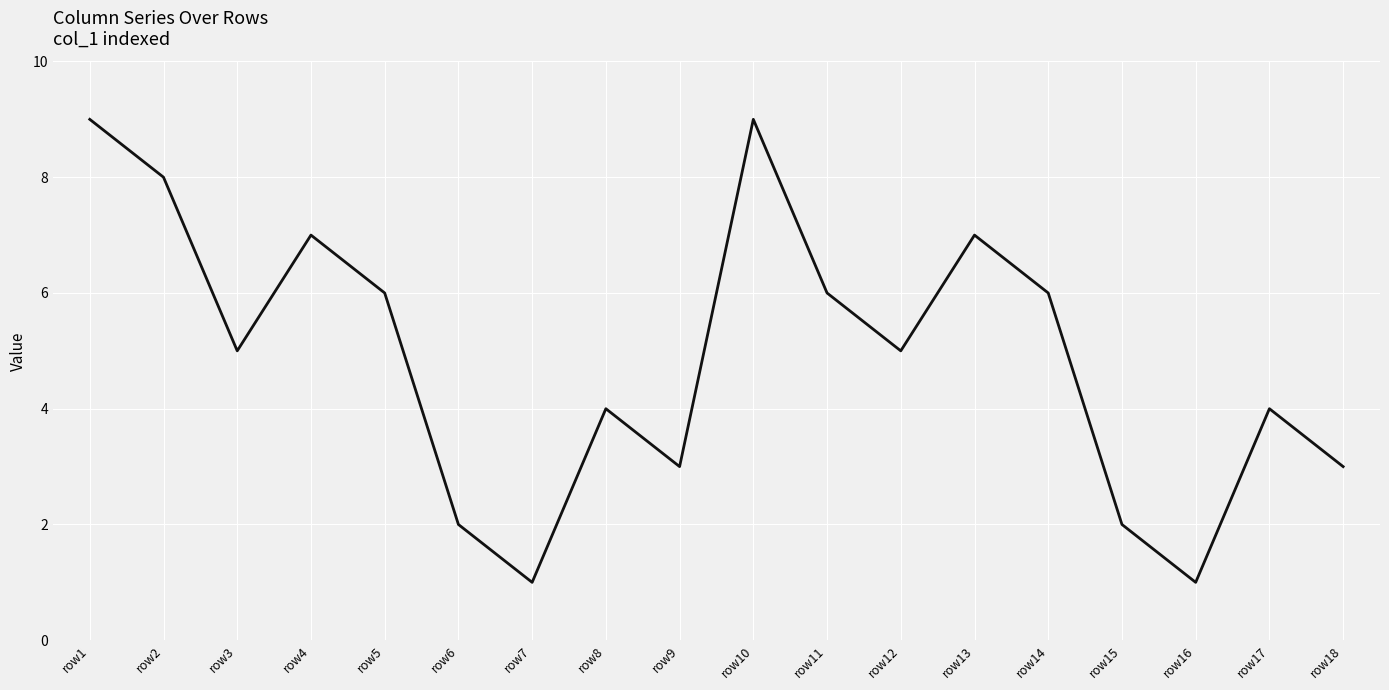

Is it true that the value at row10 is 14?

False